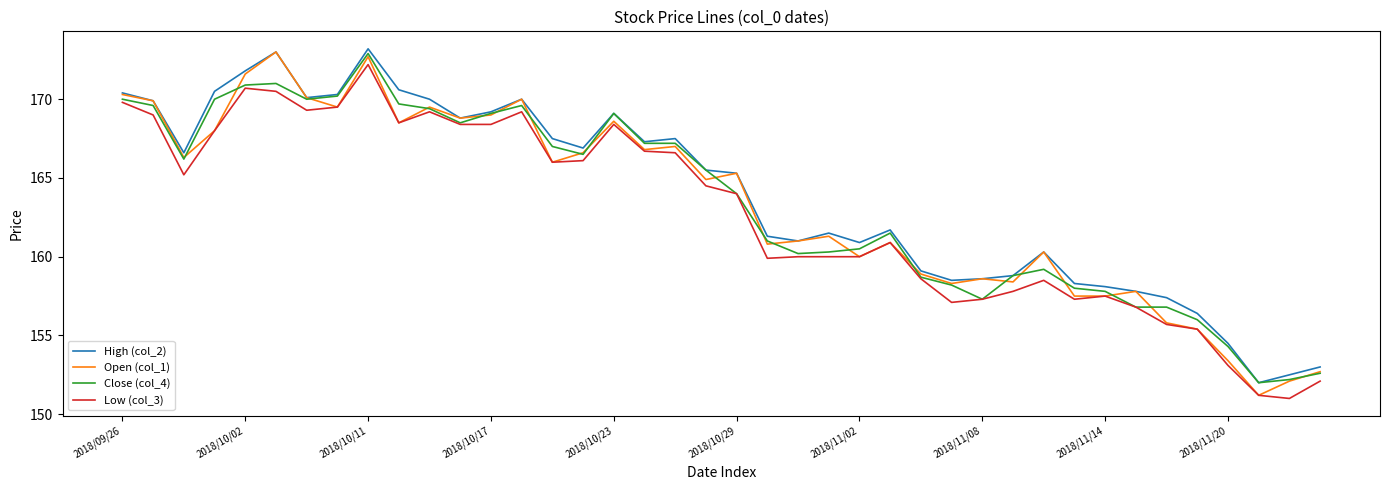

True or false: Close (col_4) has more than 2 points higher than both neighbors.

True